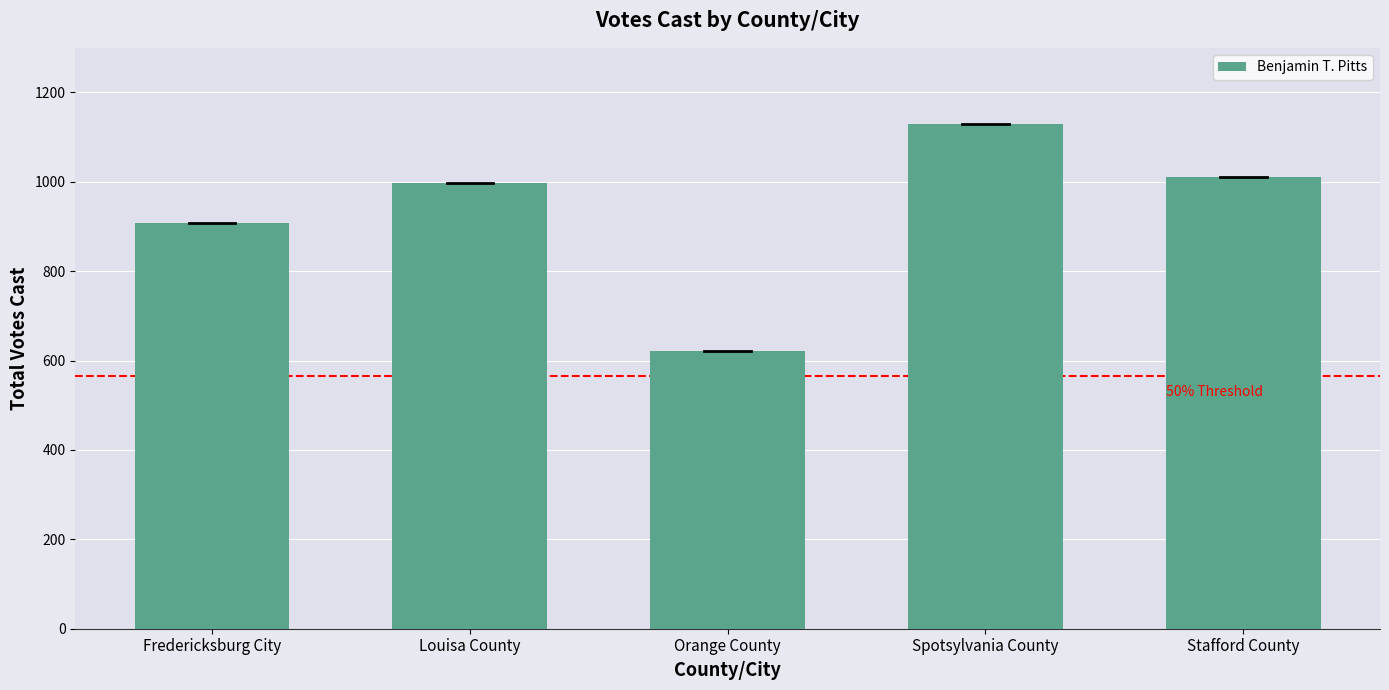

What is the label of the 3rd bar from the right?

Orange County